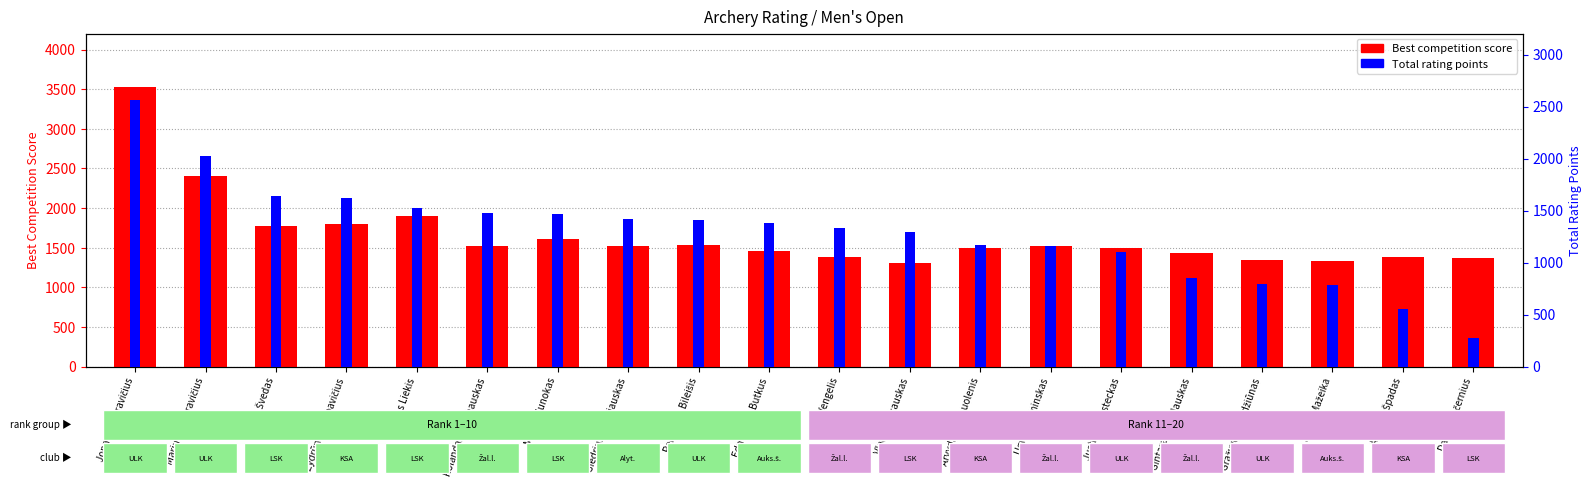

What is the value of the Total rating points bar at the 12th from the left?

1289.9